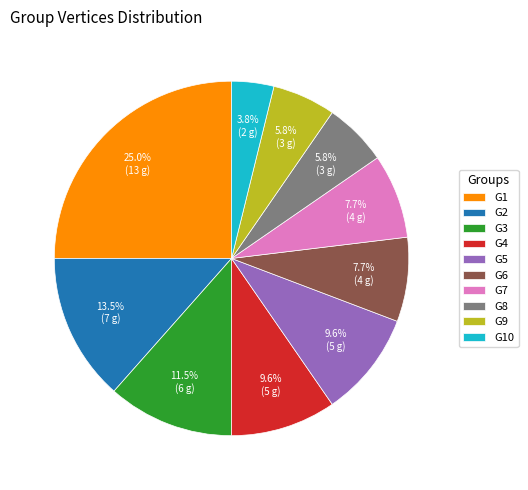

How many segments does this pie chart have?

10